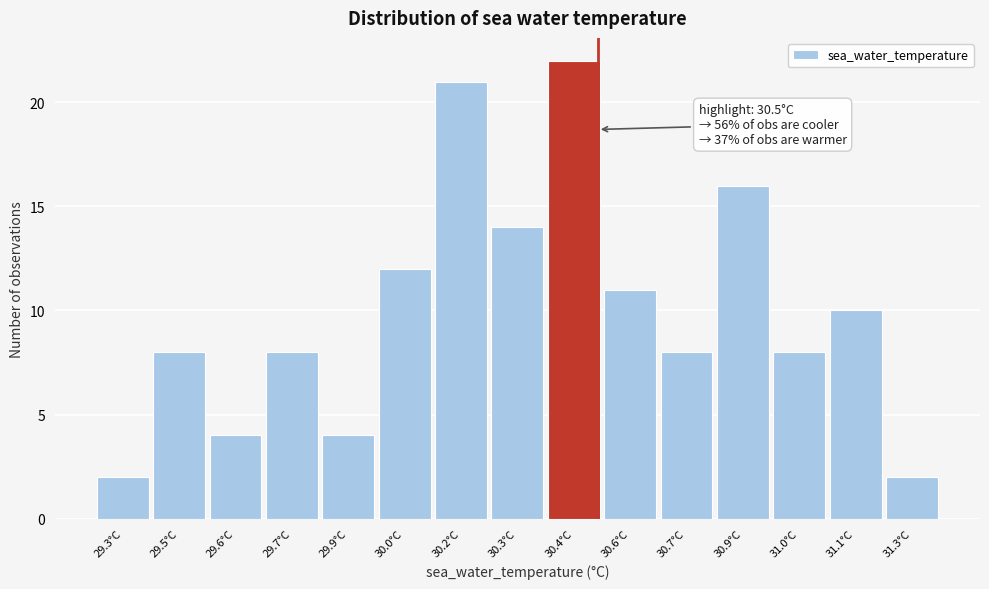

Reading left to right, list all the values displayed in this chart.

2	8	4	8	4	12	21	14	22	11	8	16	8	10	2